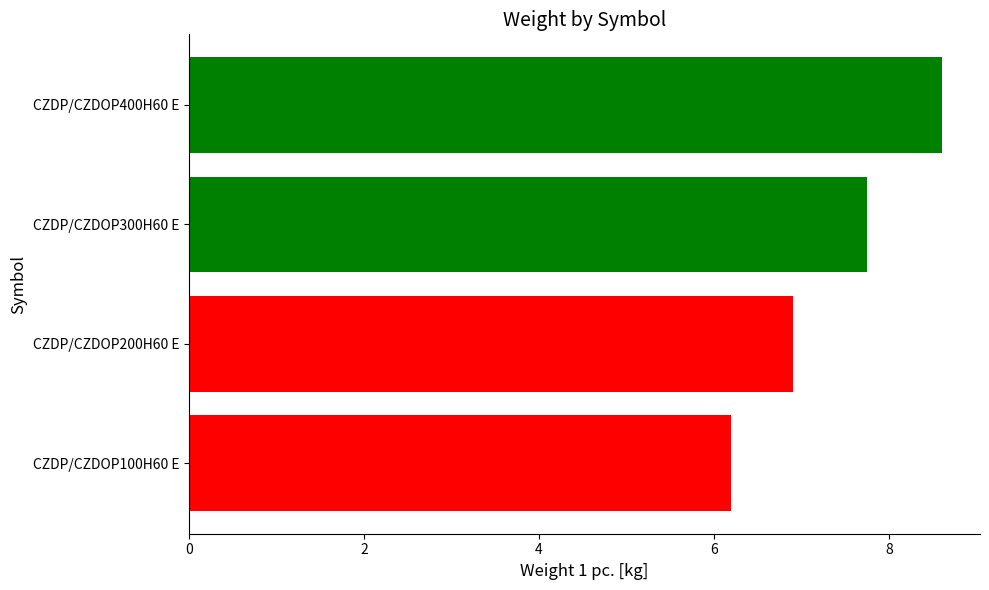

Which has a higher value, CZDP/CZDOP100H60 E or CZDP/CZDOP300H60 E?

CZDP/CZDOP300H60 E